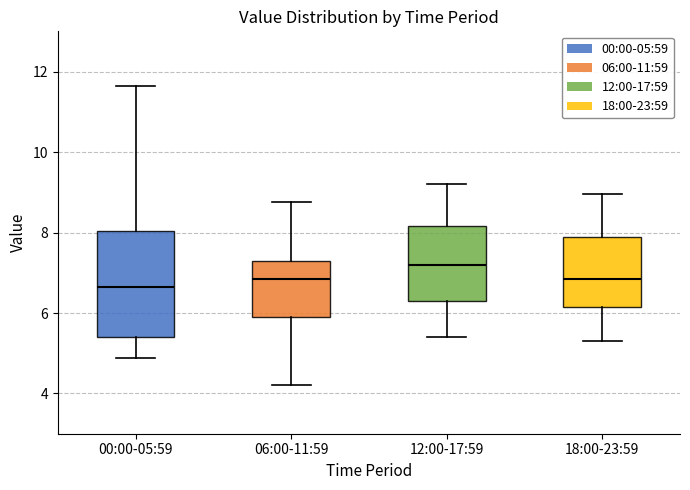

Which box is the tallest, from its lower edge to its upper edge?

00:00-05:59